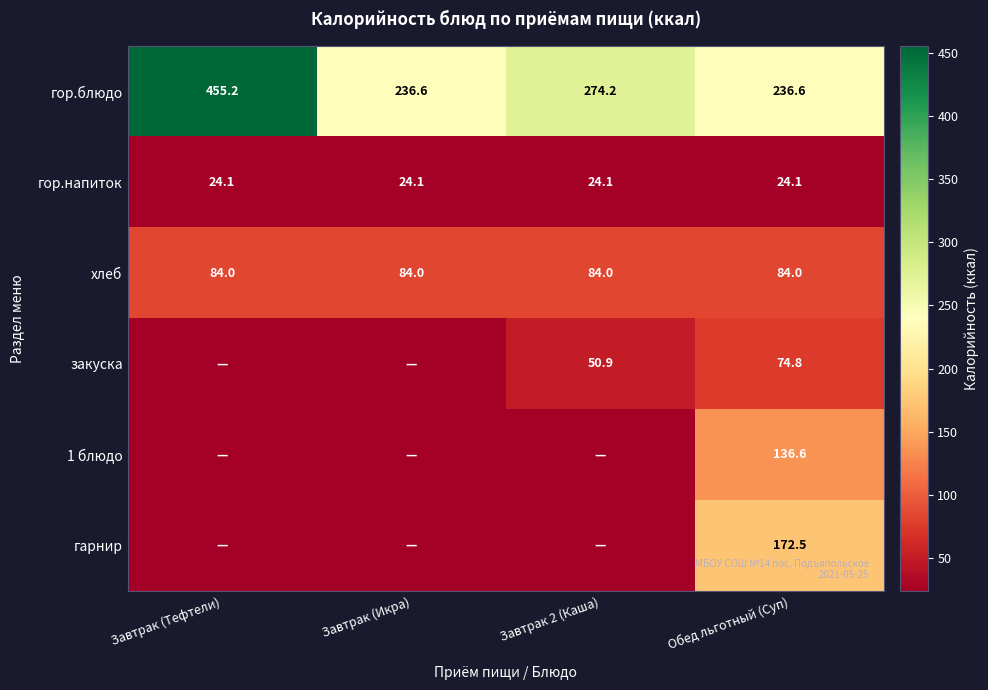

What is the average value of the гор.напиток series?

24.1